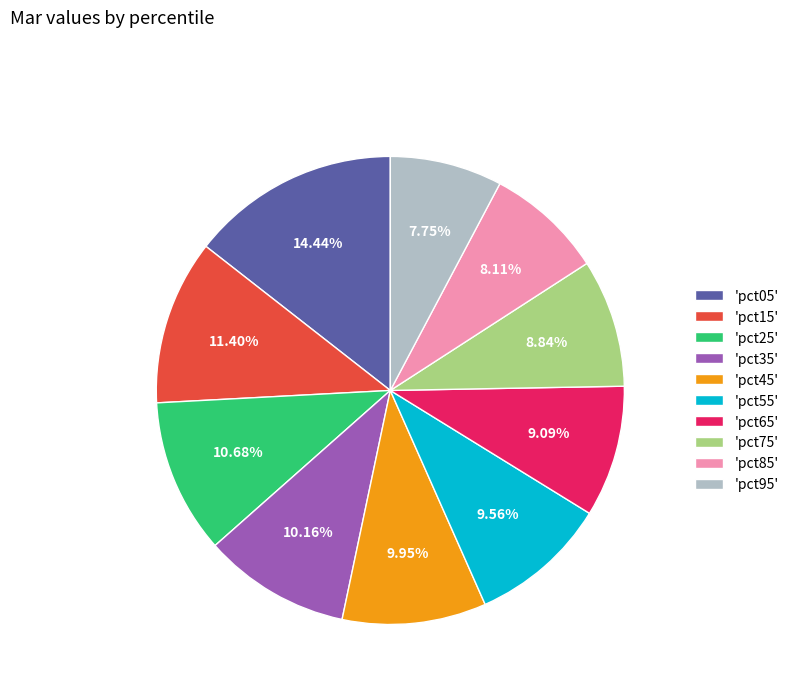

Count the number of slices in the pie.

10